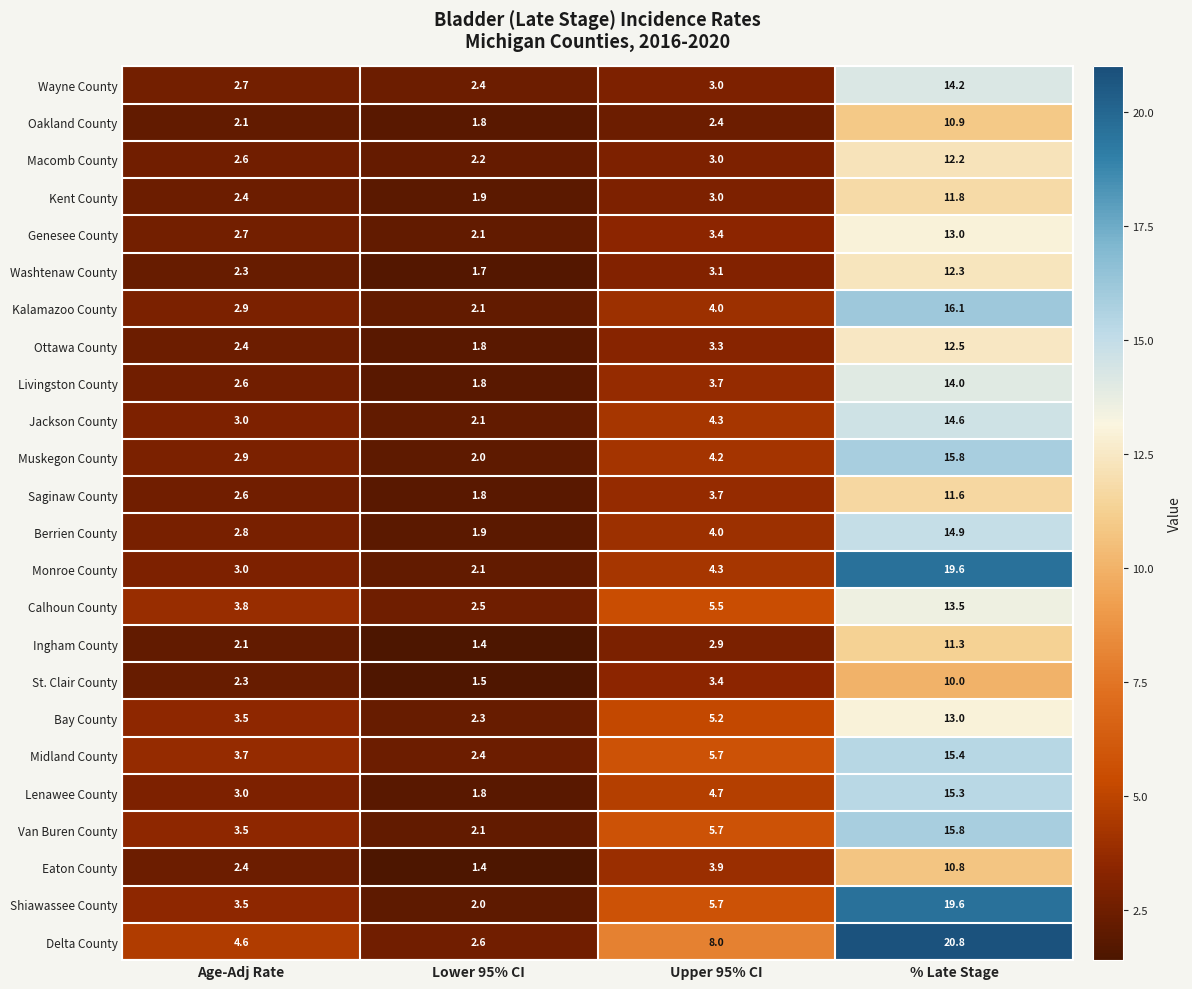

What is the maximum value for Wayne County?

14.2